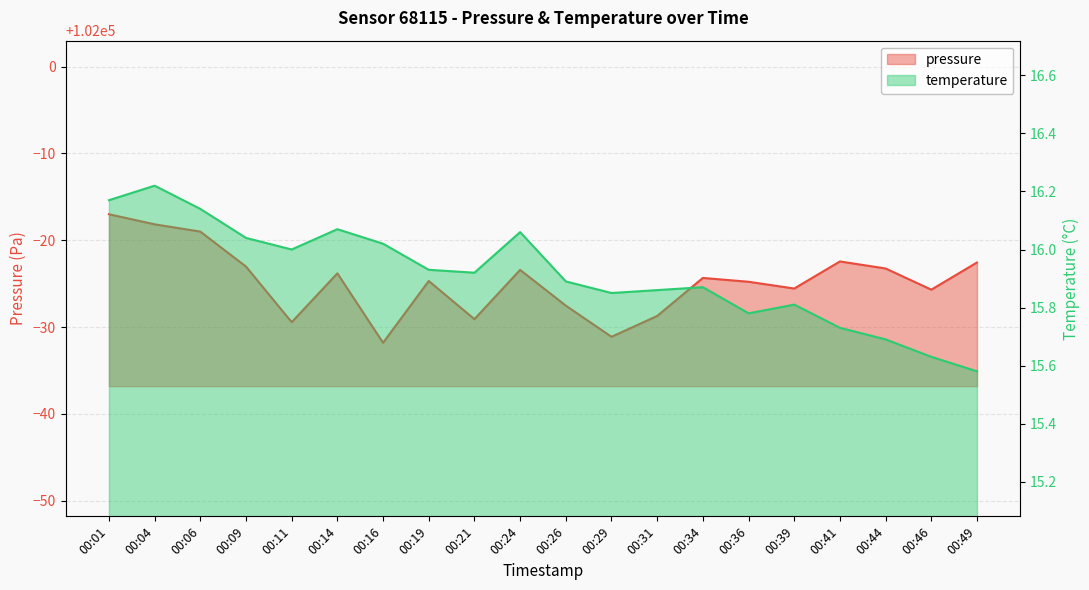

What is the maximum value shown in the chart?

101983.0